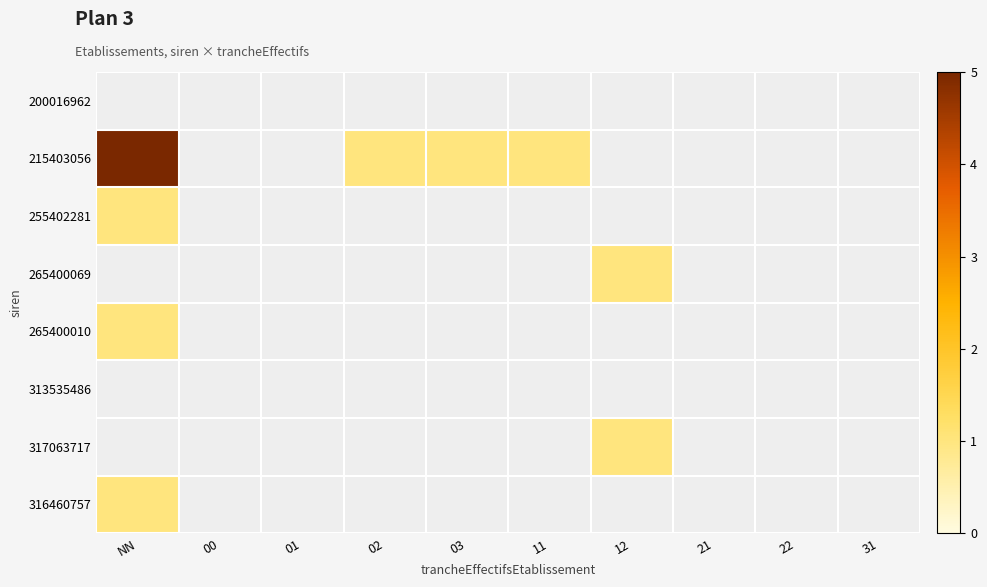

Which series has the largest range (max minus min)?

215403056